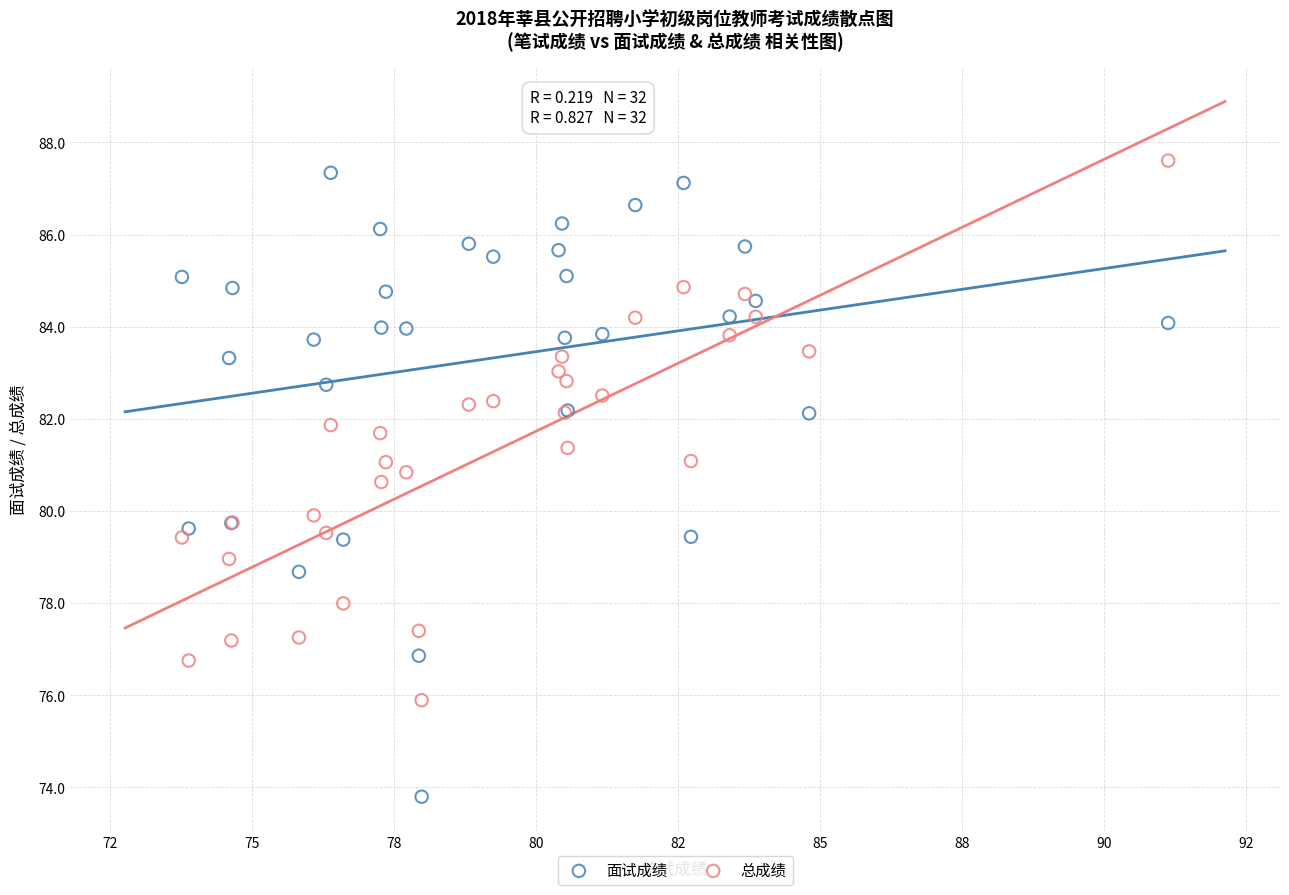

Which series has the widest spread of Y values?

面试成绩